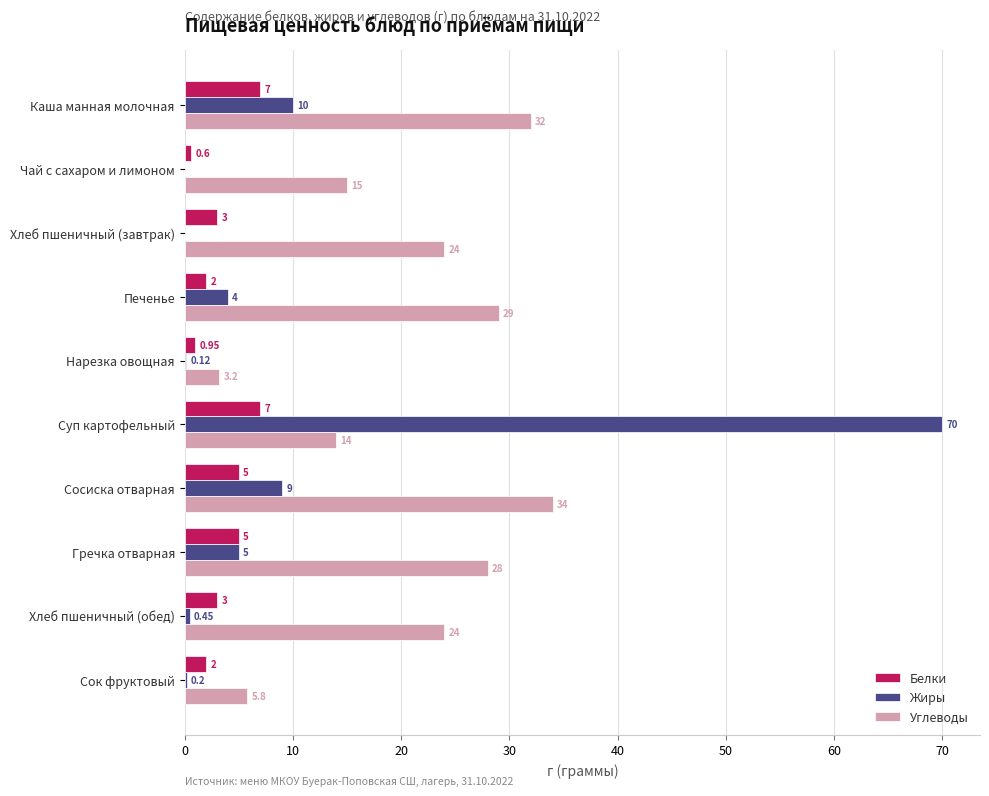

Which series changed the most between Хлеб пшеничный (завтрак) and Суп картофельный?

Жиры